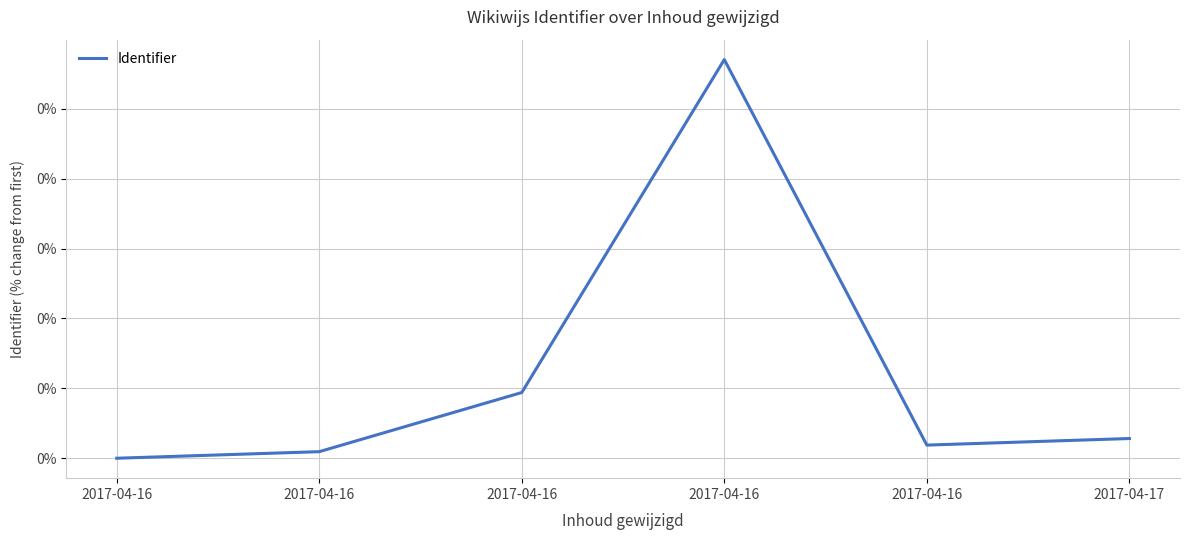

At which category does the data reach its first local peak?

2017-04-16